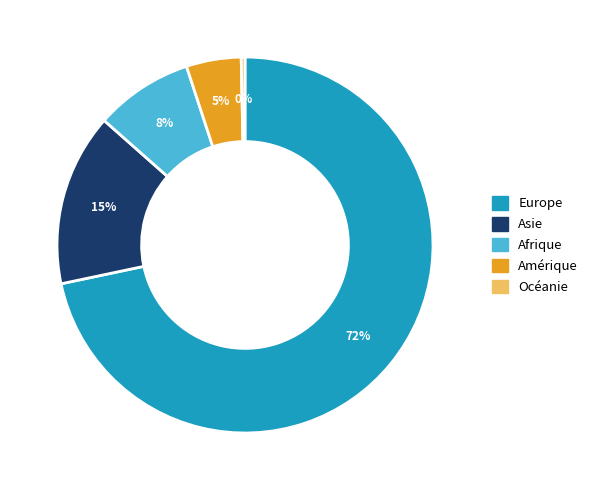

Is there any slice that represents more than half of the pie?

Yes